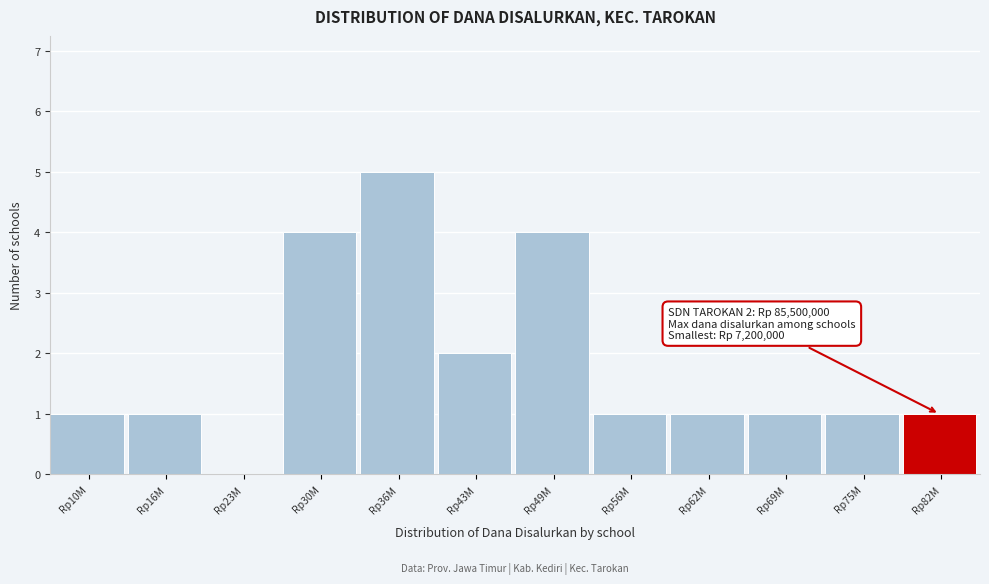

Reading right to left, list all the values displayed in this chart.

Rp82M=1	Rp75M=1	Rp69M=1	Rp62M=1	Rp56M=1	Rp49M=4	Rp43M=2	Rp36M=5	Rp30M=4	Rp23M=0	Rp16M=1	Rp10M=1